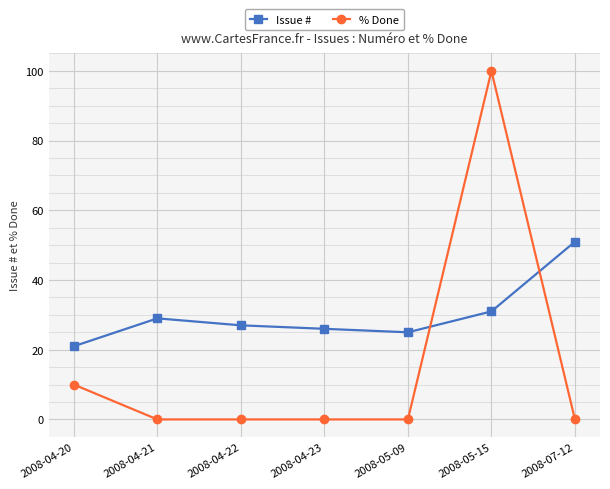

Does the chart have visible grid lines?

Yes